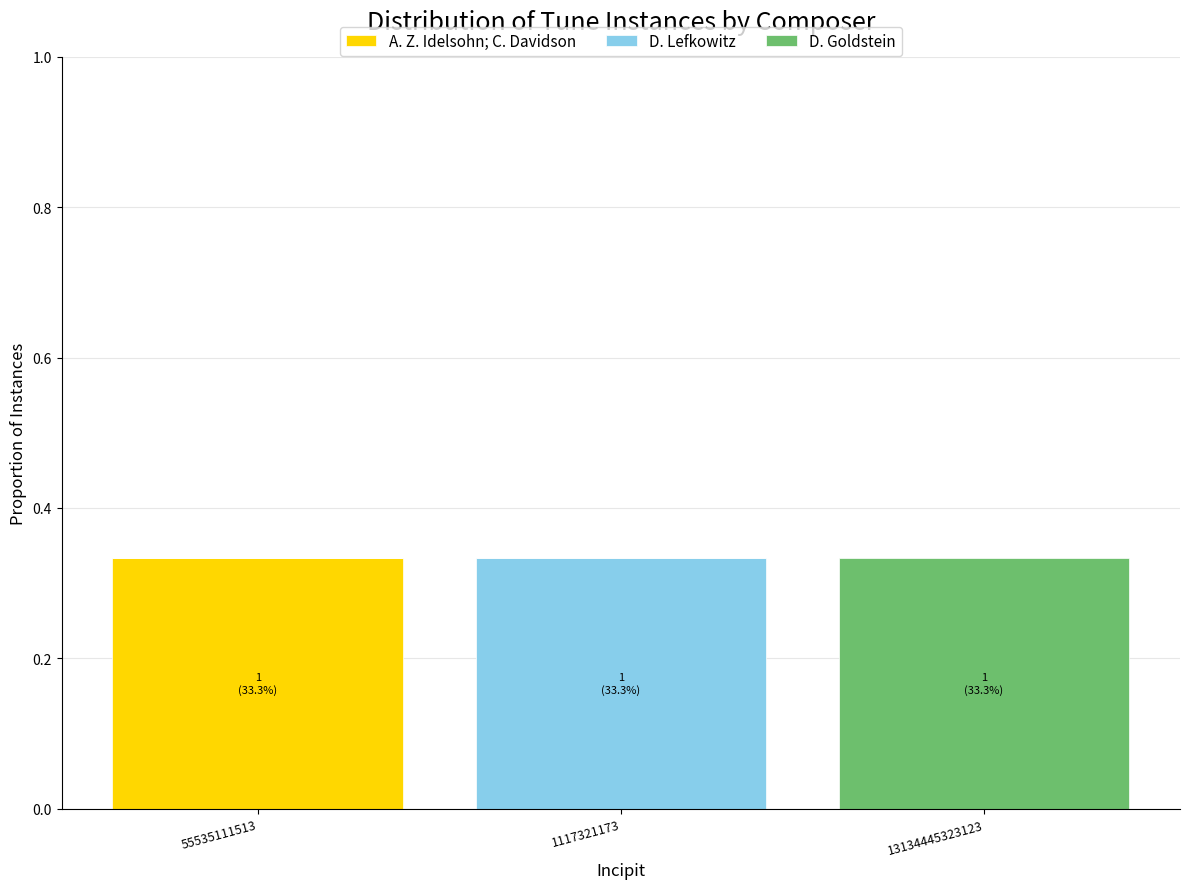

Which category has the highest value in the A. Z. Idelsohn; C. Davidson series?

55535111513